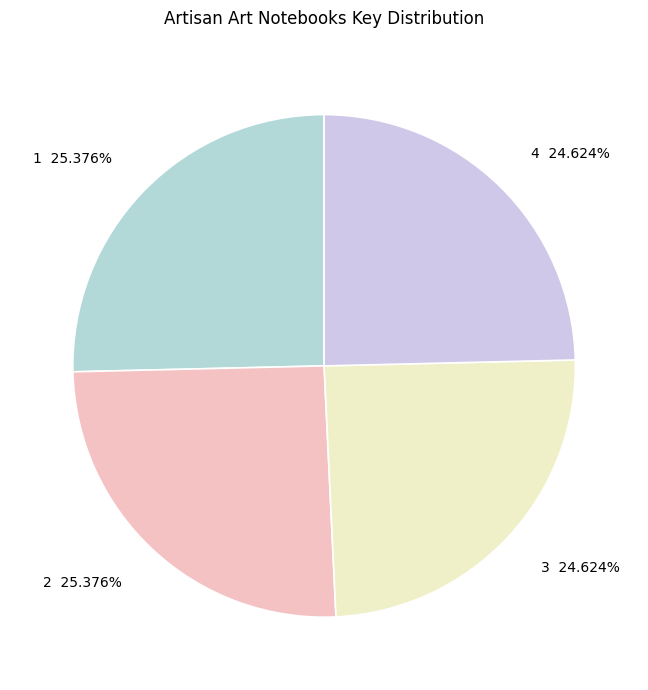

Does any single category account for the majority?

No